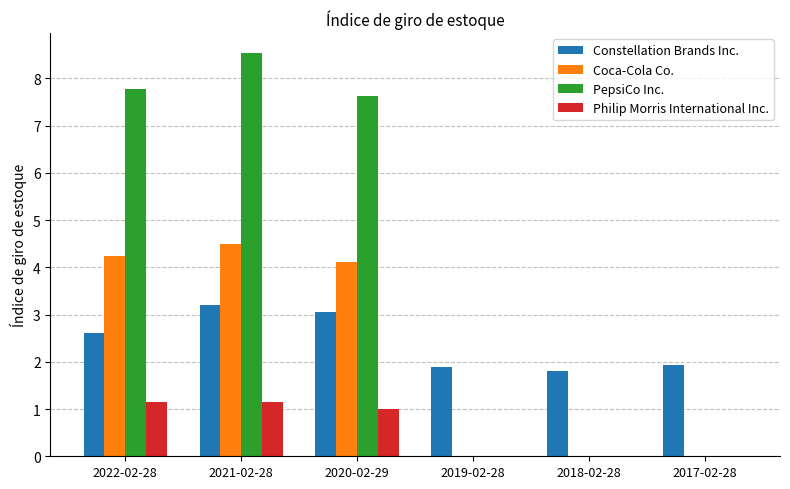

At which category is the sum across all series the highest?

2021-02-28